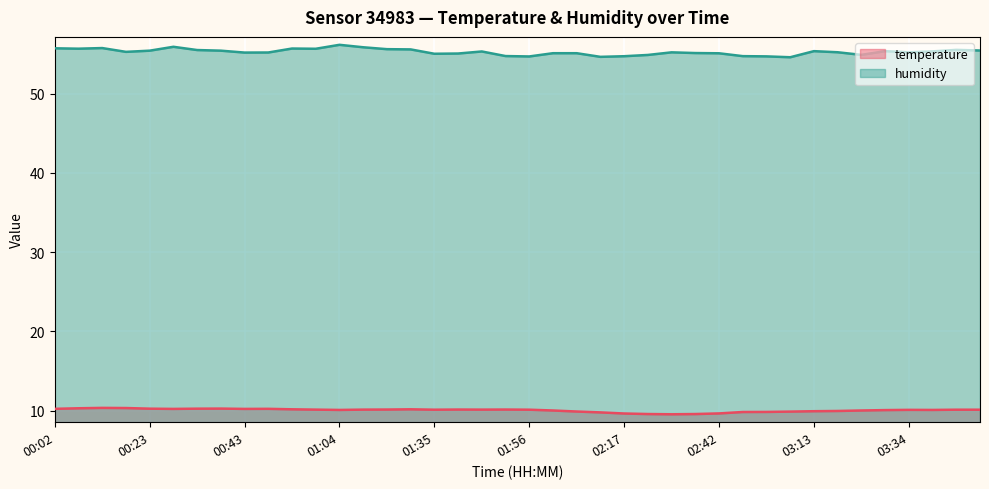

At how many categories does at least one series exceed 28?

40